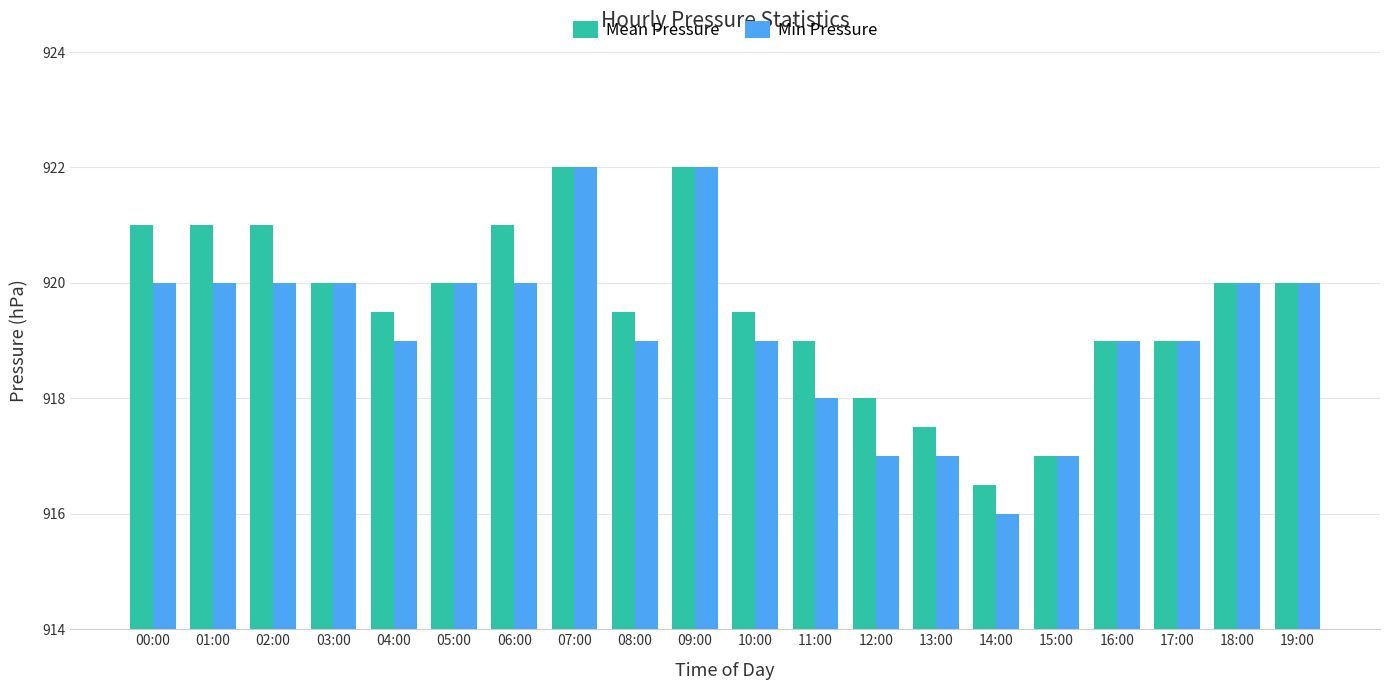

How many data points in Mean Pressure are less than 920?

10